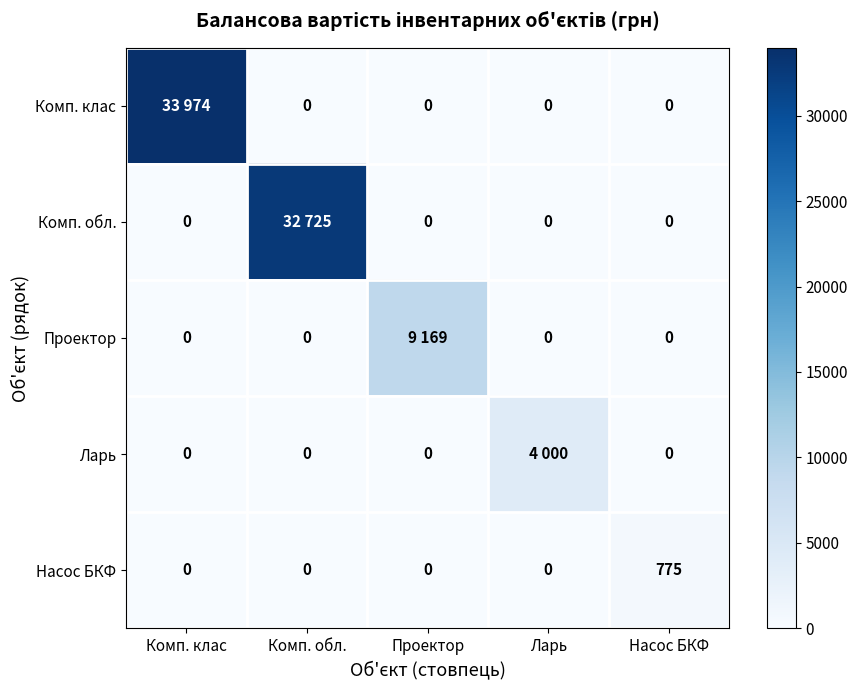

How many distinct data groups are displayed?

5